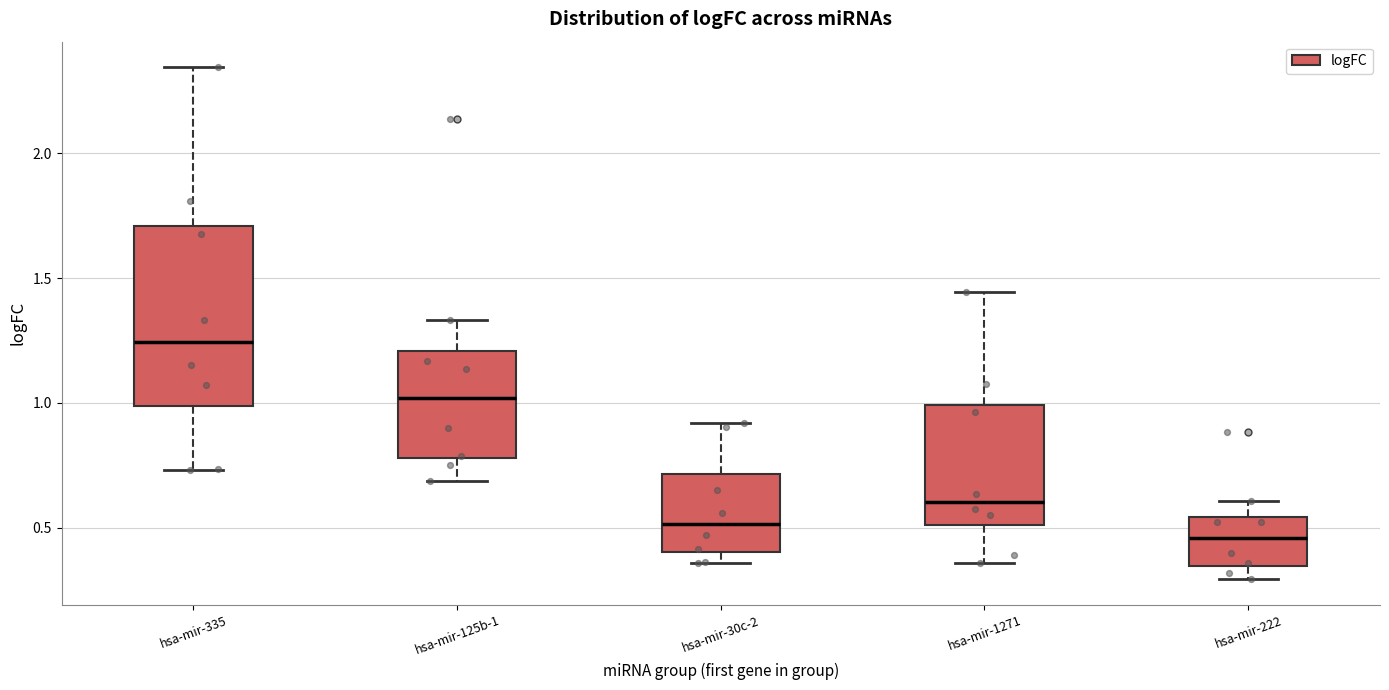

Reading left to right, read every box against the y-axis: the position of its median line, the range the box covers, and the ends of its whiskers. The values are not printed on the chart, so give them approximately, as read against the axis.

hsa-mir-335: median 1.25, box 1.00 to 1.70, whiskers 0.75 to 2.35
hsa-mir-125b-1: median 1.00, box 0.80 to 1.20, whiskers 0.70 to 1.35
hsa-mir-30c-2: median 0.50, box 0.40 to 0.70, whiskers 0.35 to 0.90
hsa-mir-1271: median 0.60, box 0.50 to 1.00, whiskers 0.35 to 1.45
hsa-mir-222: median 0.45, box 0.35 to 0.55, whiskers 0.30 to 0.60